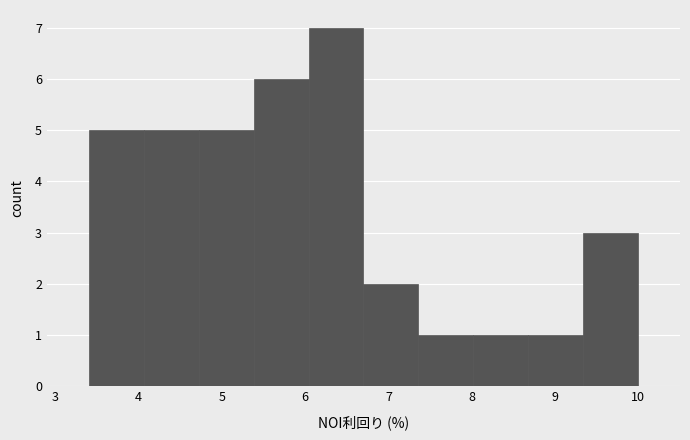

Reading left to right, transcribe this chart: for each bar, give the range it covers on the x-axis and its height. Neither the bar edges nor the heights are printed on the chart, so give them approximately, as read against the axes.

3.40 to 4.06: 5
4.06 to 4.72: 5
4.72 to 5.38: 5
5.38 to 6.04: 6
6.04 to 6.70: 7
6.70 to 7.36: 2
7.36 to 8.02: 1
8.02 to 8.68: 1
8.68 to 9.34: 1
9.34 to 10.00: 3